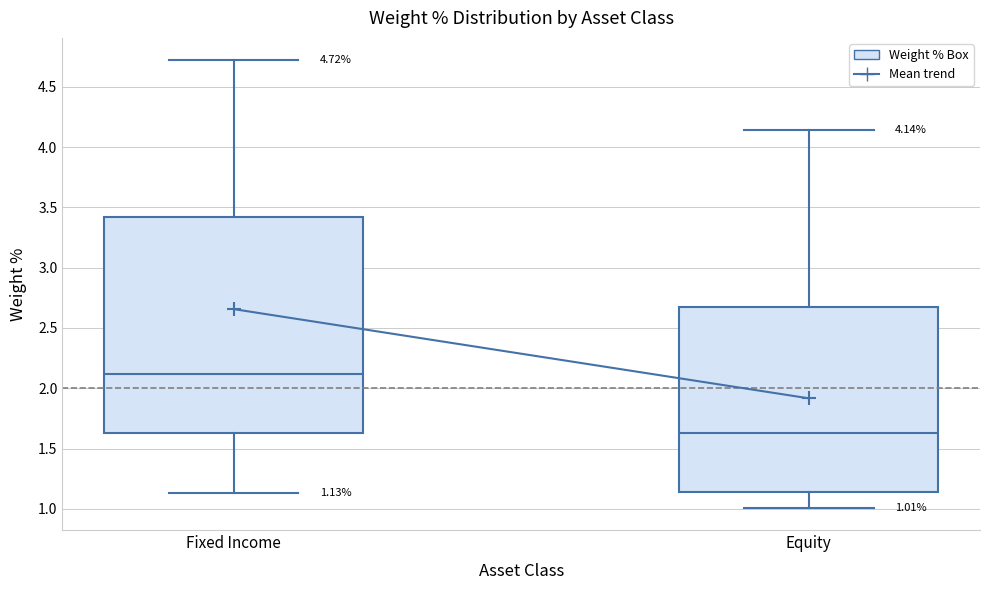

Which box has the highest median line?

Fixed Income